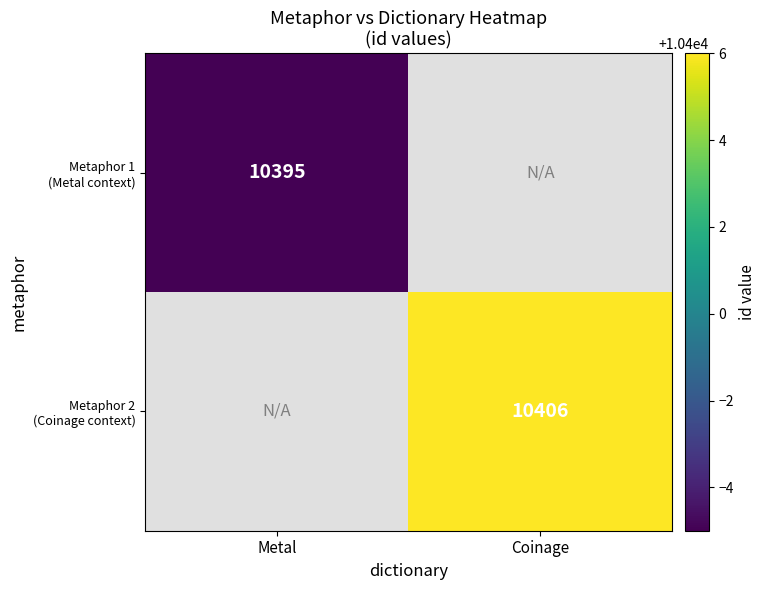

Between Metal and Coinage, which is larger?

Coinage